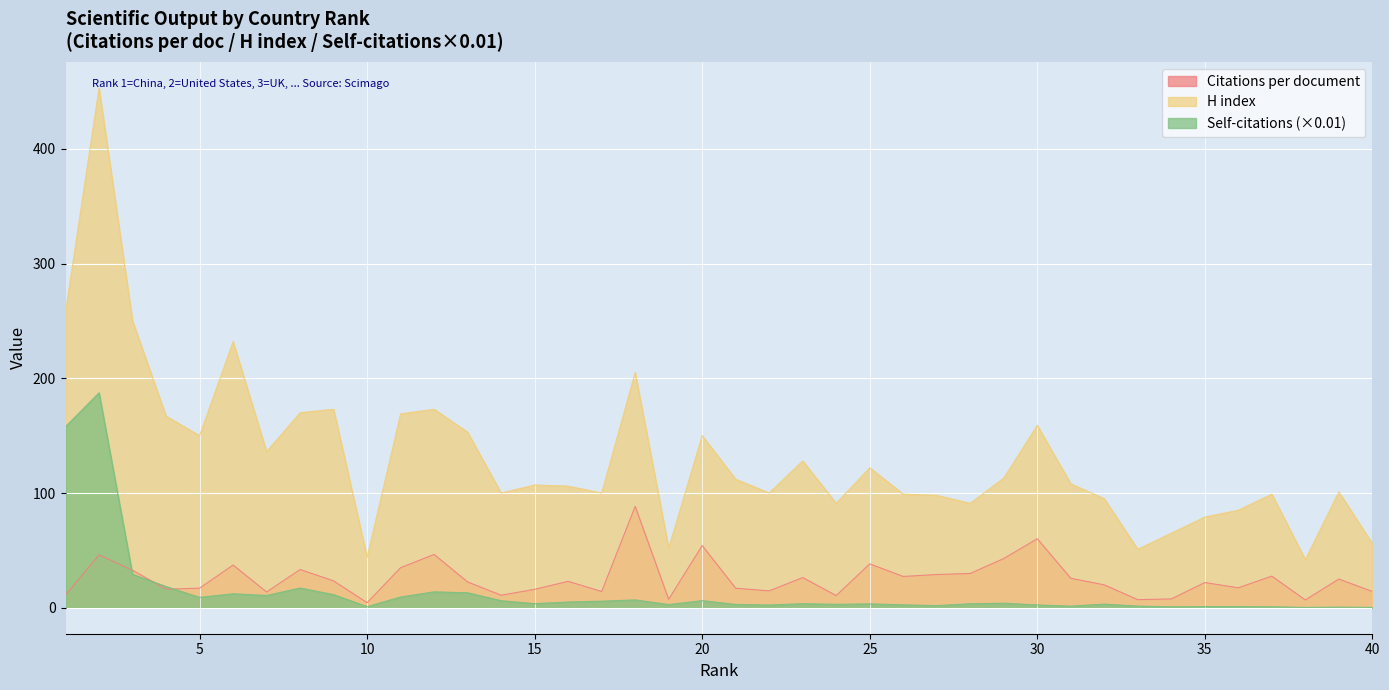

What is the highest value of the H index series?

453.0